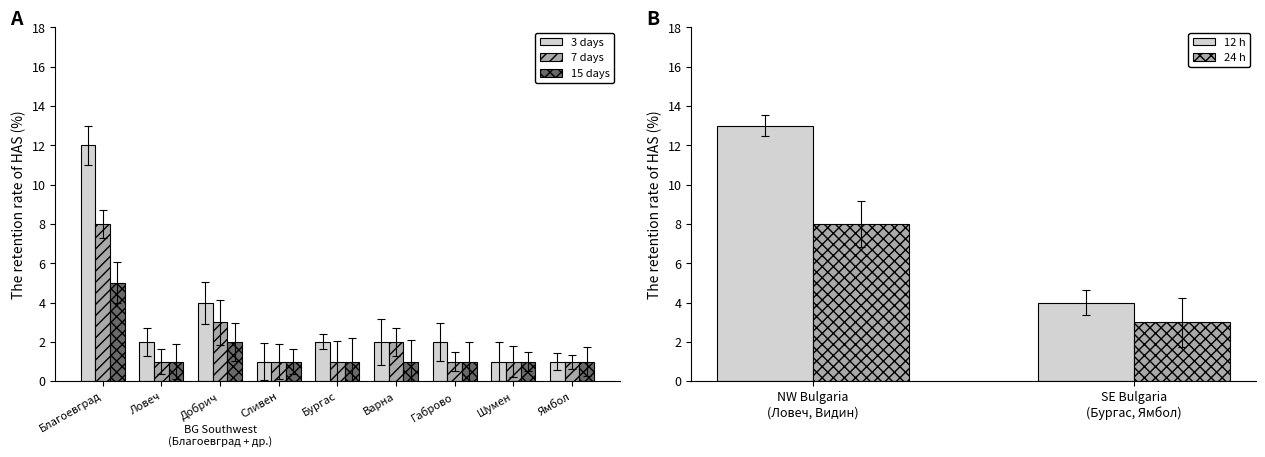

What is the difference between the maximum and second lowest values in the 3 days series?

11